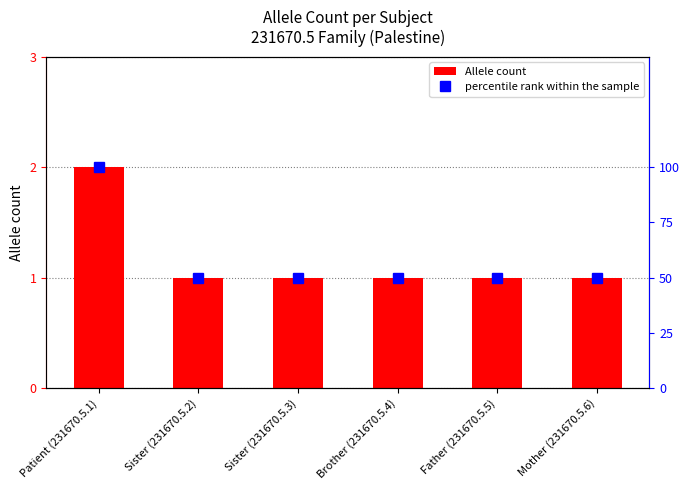

Rank the series by their maximum value, from lowest to highest.

Allele count, percentile rank within the sample